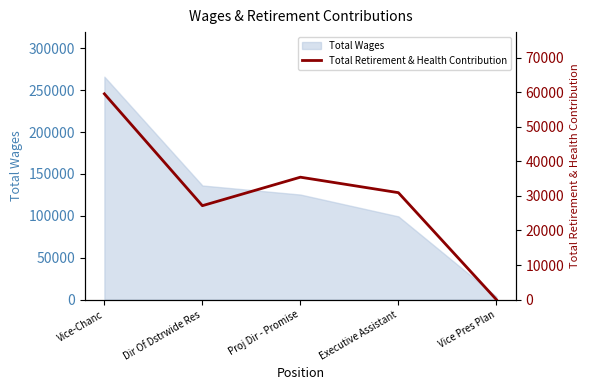

Rank the categories by value from highest to lowest.

Vice-Chanc, Proj Dir - Promise, Executive Assistant, Dir Of Dstrwide Res, Vice Pres Plan